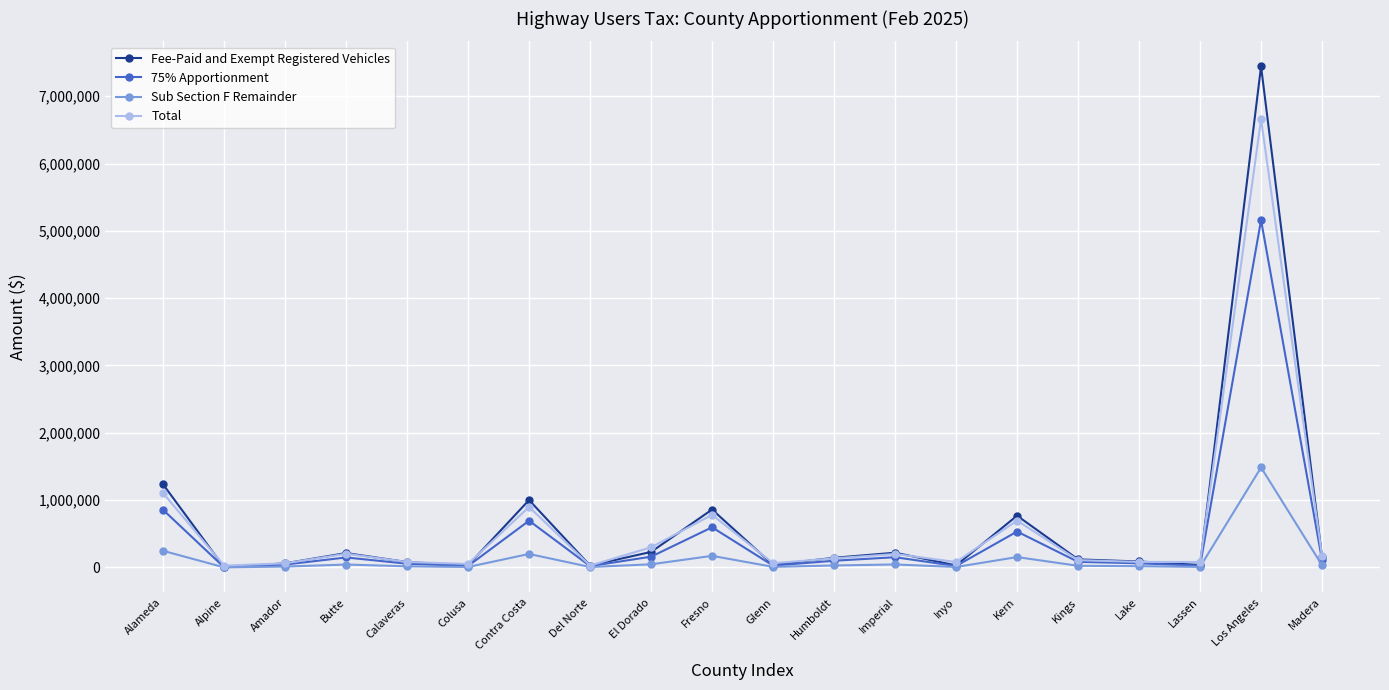

Which series has the widest spread of values?

Fee-Paid and Exempt Registered Vehicles